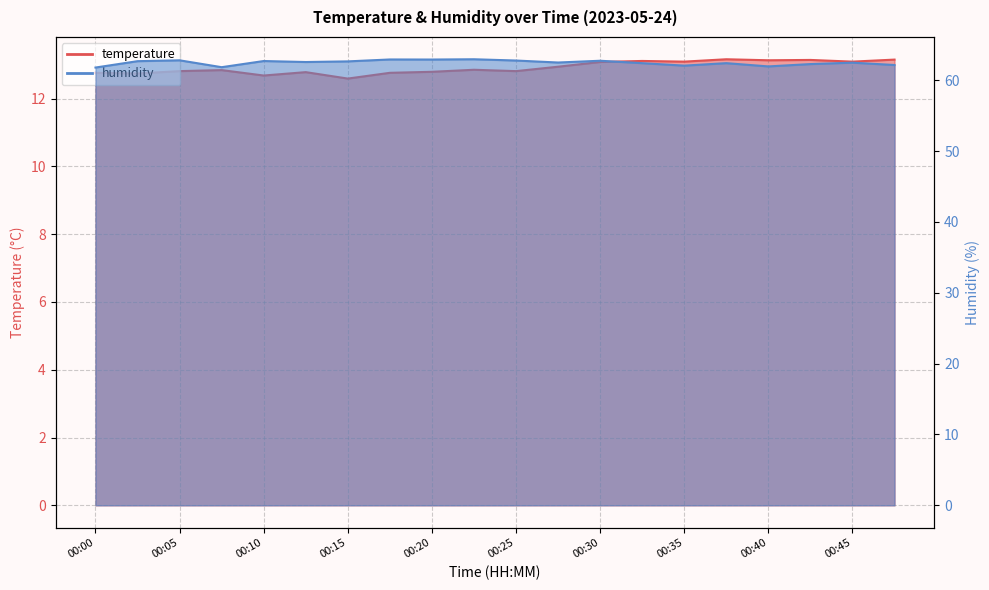

Rank the series by their average value, from highest to lowest.

humidity, temperature